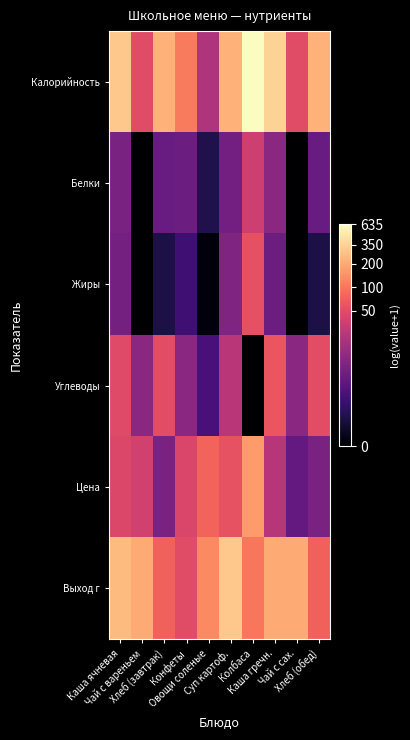

List the series in order of their peak value, lowest first.

Белки, Жиры, Углеводы, Цена, Выход г, Калорийность